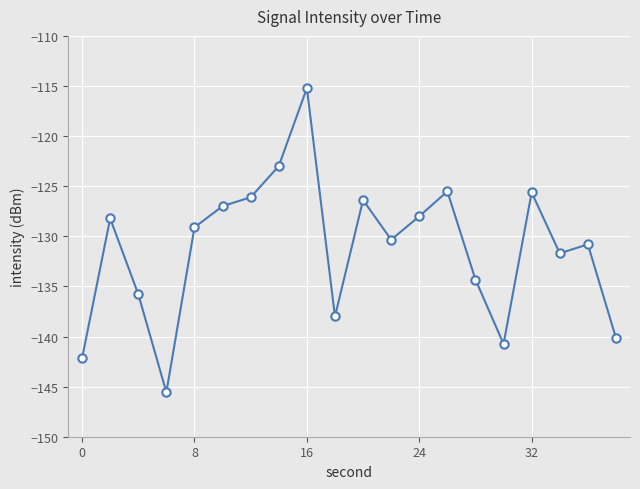

What is the value of the 4th point from the left?

-145.6